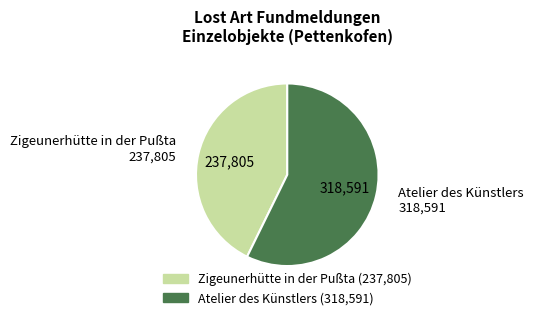

Is it true that Zigeunerhütte in der Pußta is 43% of the pie?

True